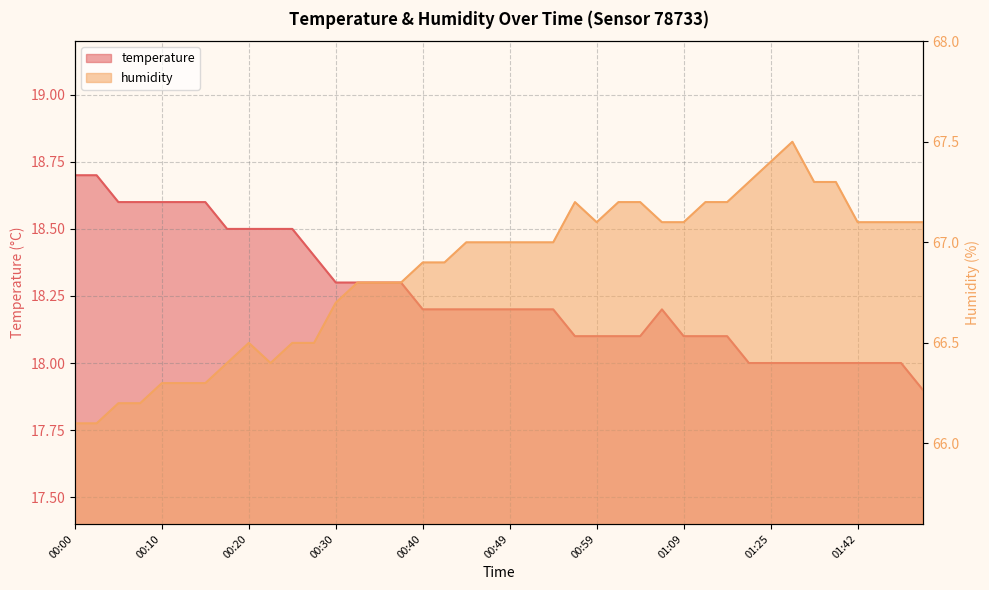

Rank the series by their maximum value, from lowest to highest.

temperature, humidity